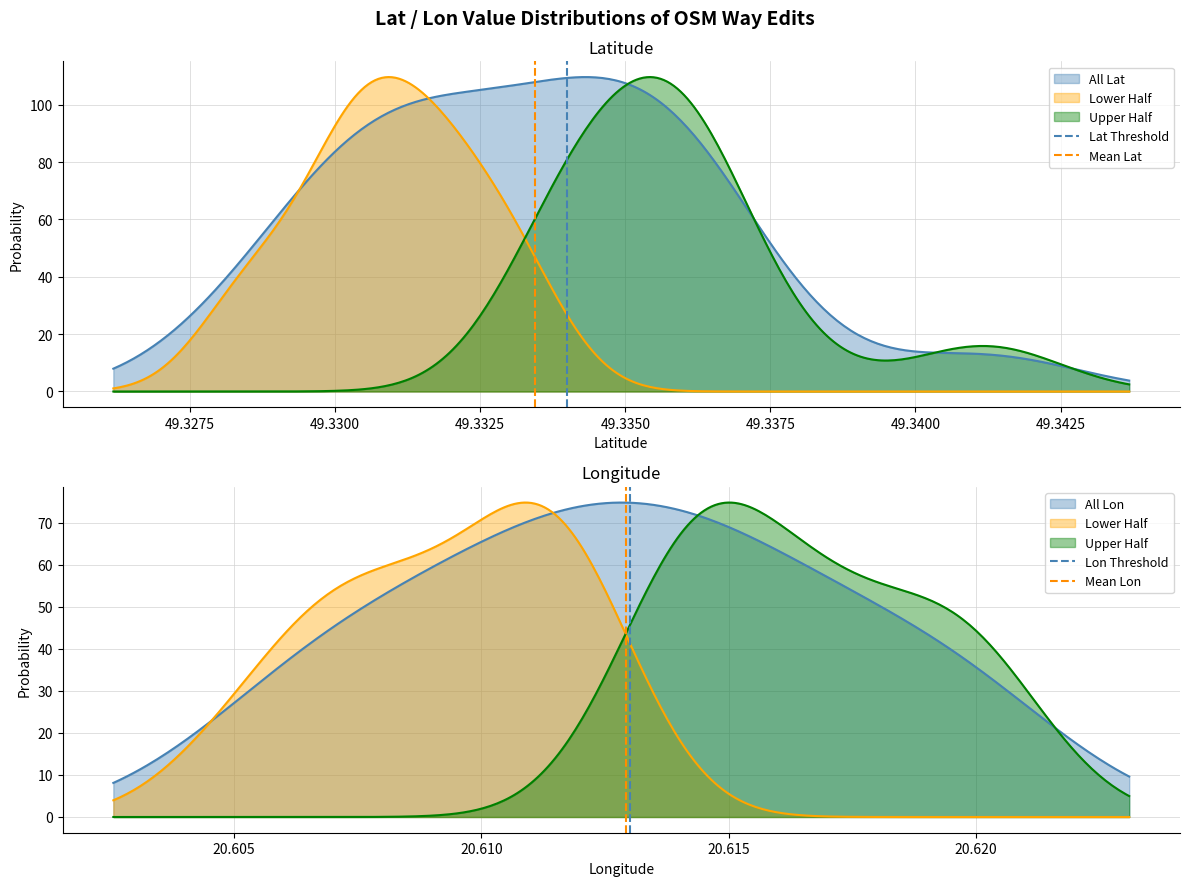

How many categories are shown in the chart?

2